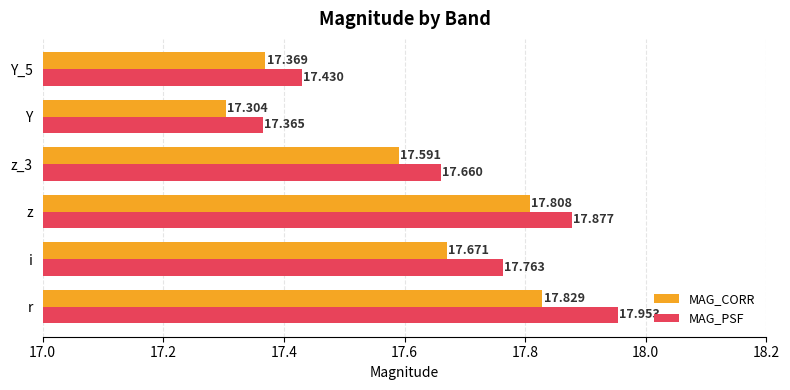

At how many categories does at least one series exceed 17?

6